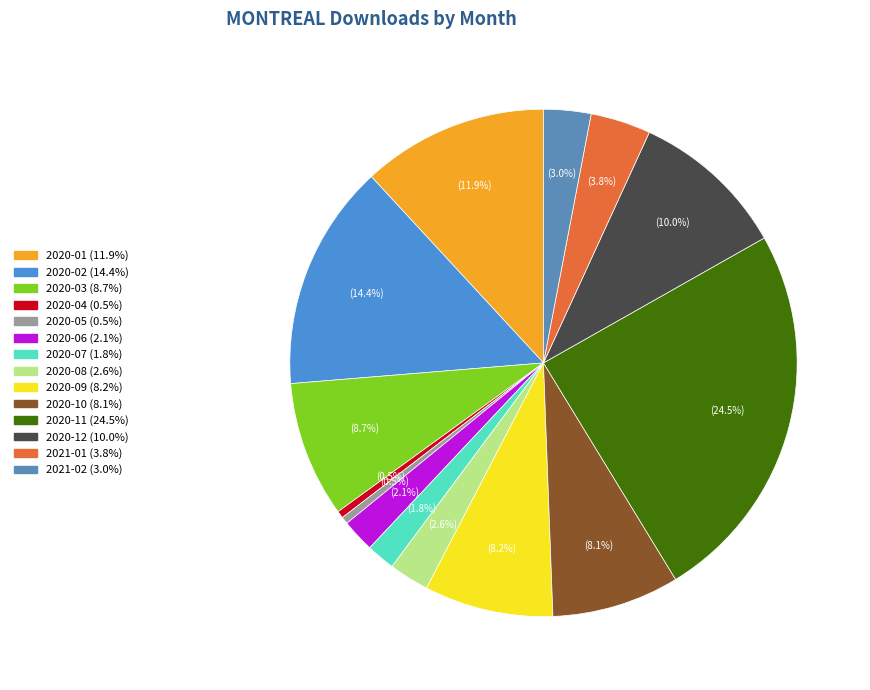

Does 2020-09 represent more than half of the total?

No